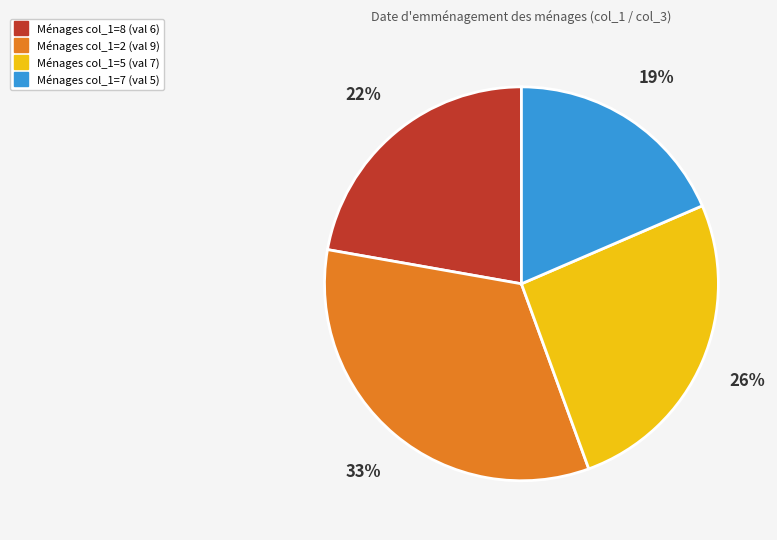

To the nearest percent, what is the average slice percentage?

25%